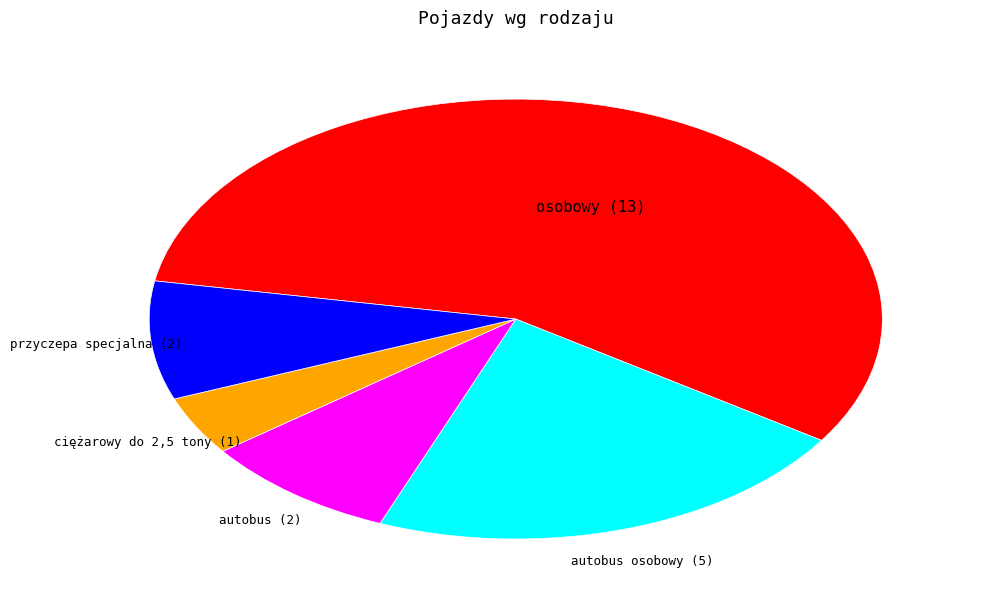

Is the sum of autobus osobowy (5) and osobowy (13) greater than half?

Yes